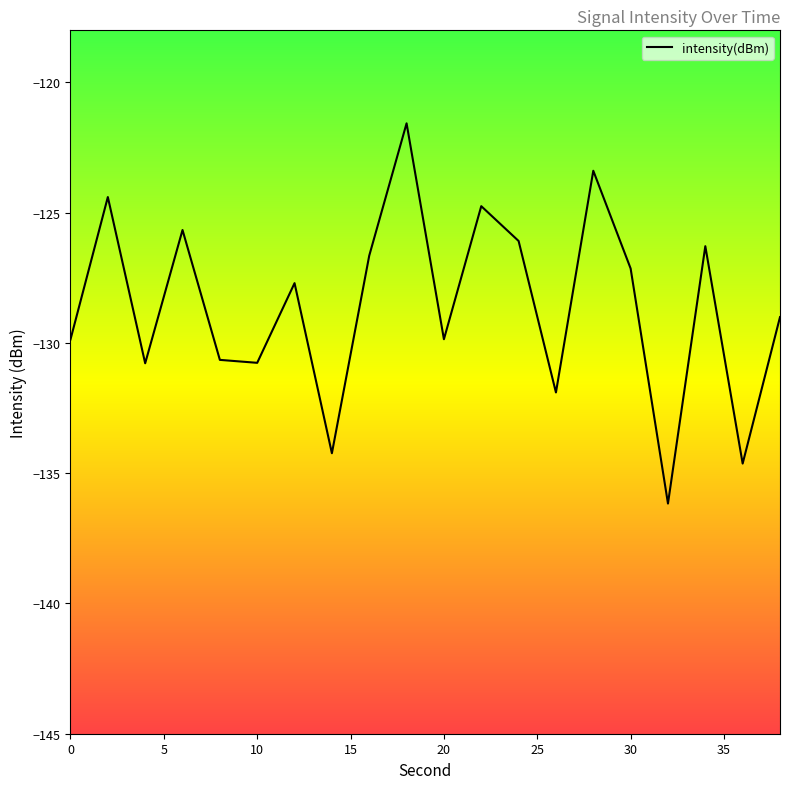

What is the difference between the maximum and minimum values?

14.6